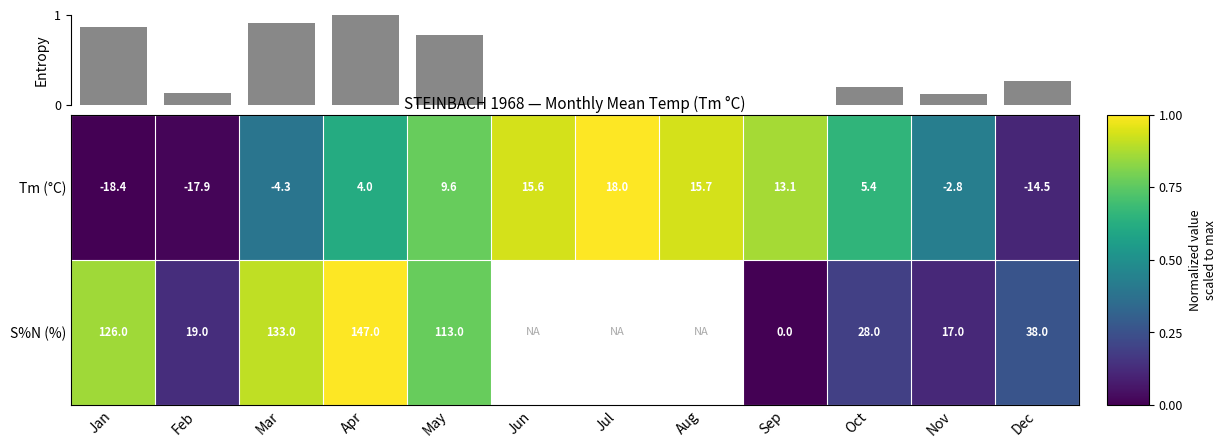

Rank the categories by Tm (°C) value from highest to lowest.

Jul, Aug, Jun, Sep, May, Oct, Apr, Nov, Mar, Dec, Feb, Jan